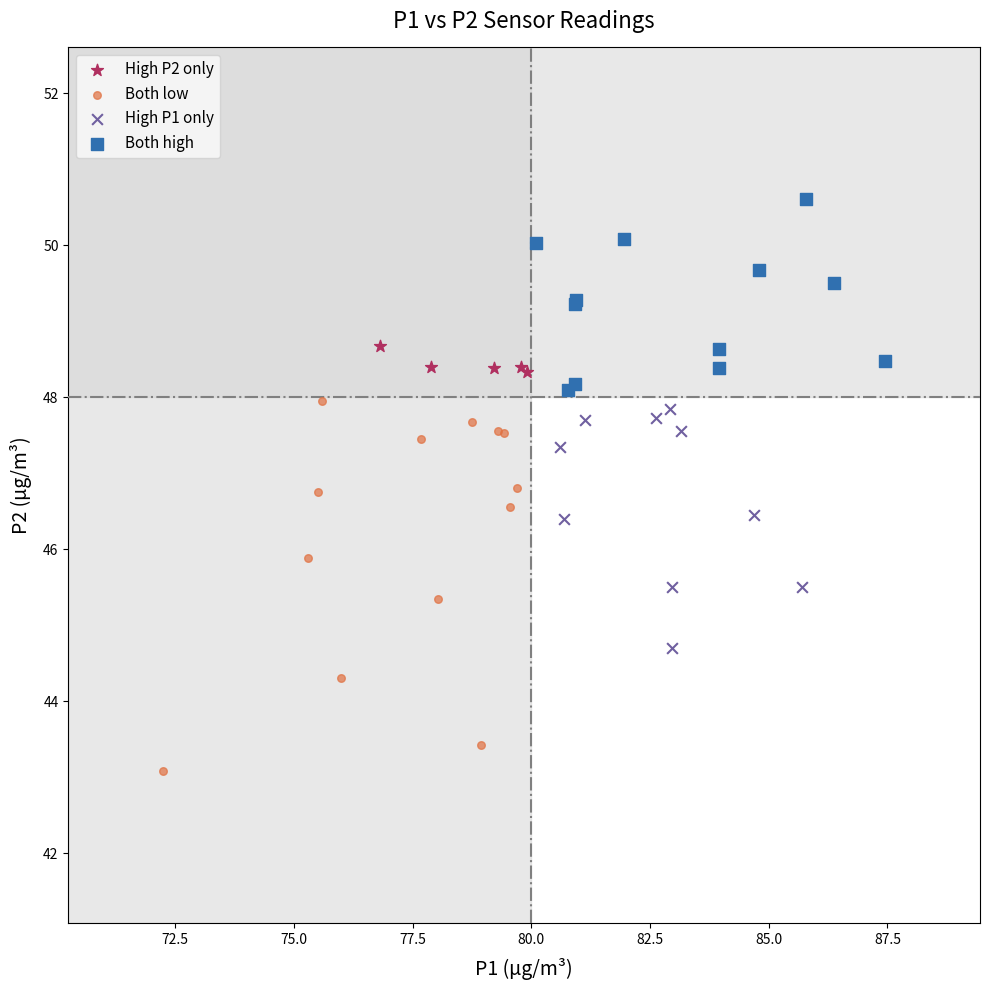

Which series contains the highest Y value?

Both high